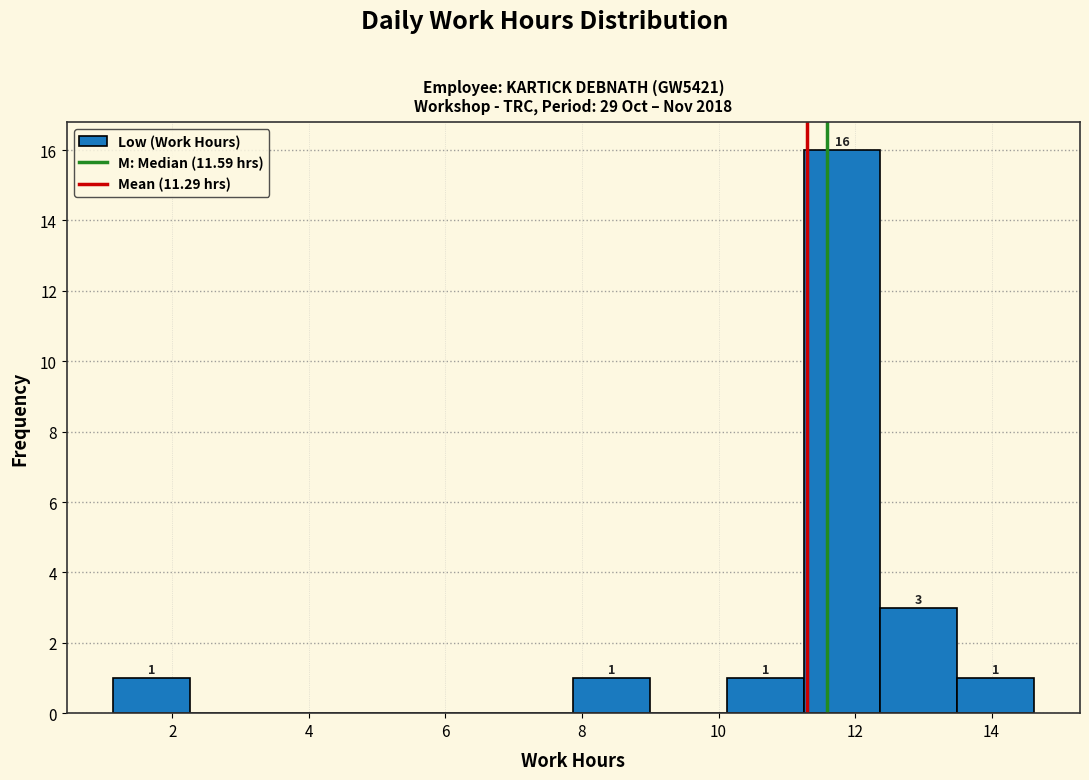

Over which range of the x-axis is the bar tallest?

11.2 to 12.4